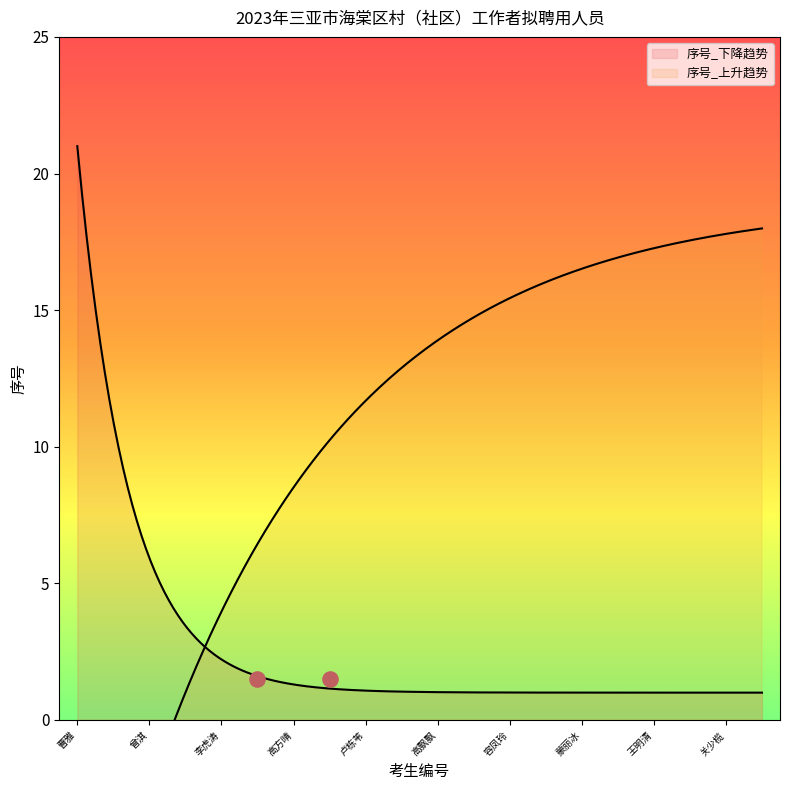

What is the change in value from 李虎涛 to 陈选霜?

+7